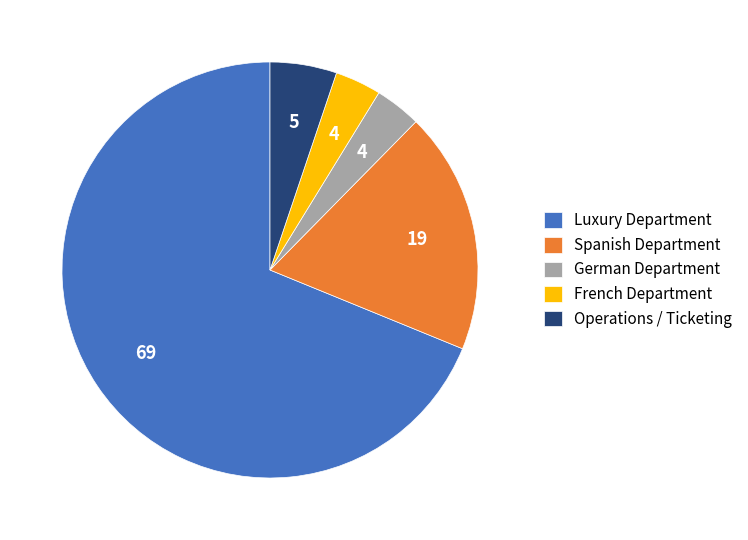

Approximately how many times larger is the value at Luxury Department compared to French Department?

19.2